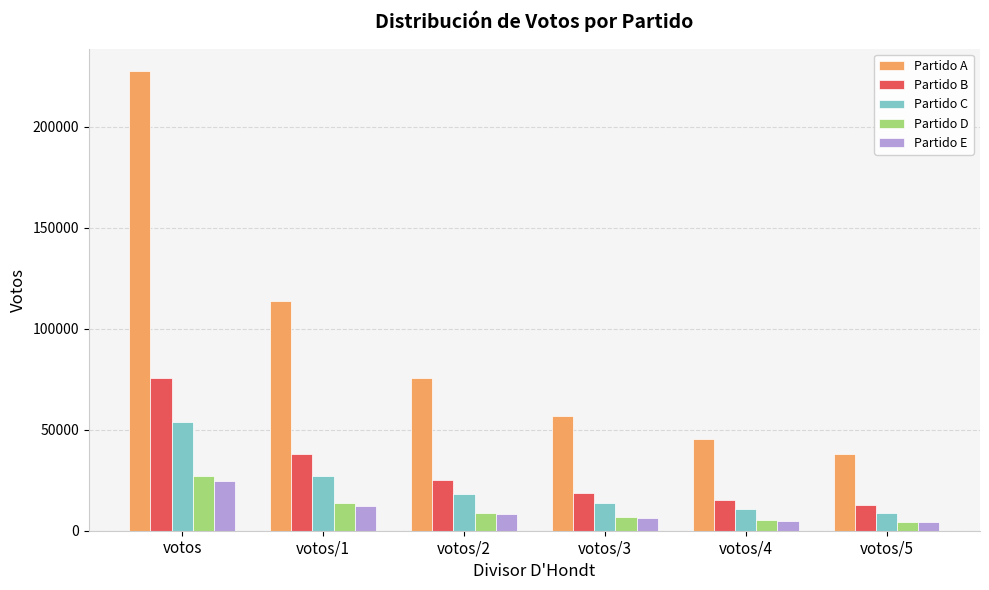

What is the label of the 5th bar from the right?

votos/1